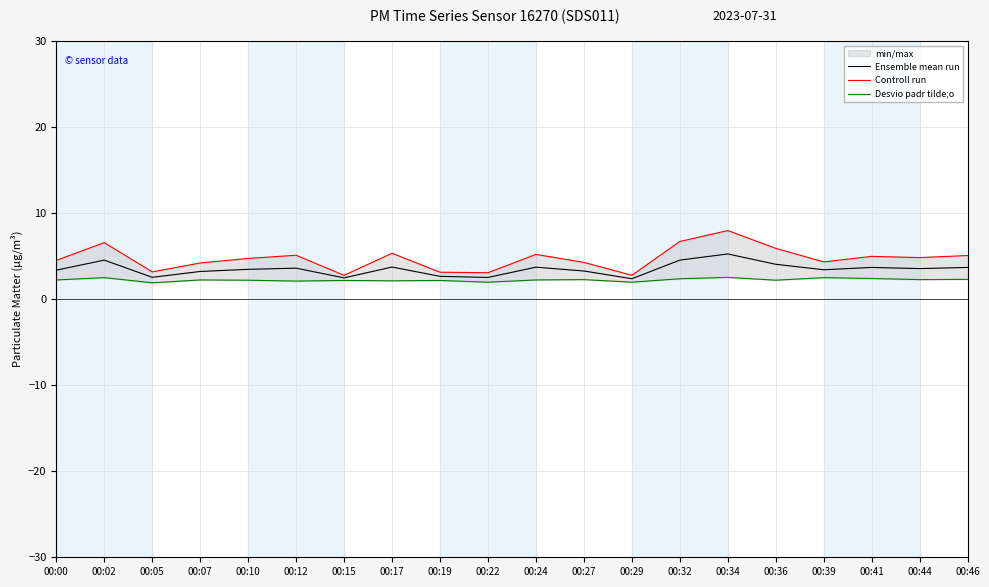

Reading left to right, extract all data points from this chart.

Ensemble mean run: 00:00=3.4	00:02=4.5	00:05=2.5	00:07=3.2	00:10=3.5	00:12=3.6	00:15=2.5	00:17=3.7	00:19=2.6	00:22=2.5	00:24=3.7	00:27=3.3	00:29=2.4	00:32=4.5	00:34=5.2	00:36=4.1	00:39=3.4	00:41=3.7	00:44=3.5	00:46=3.7
Controll run: 00:00=4.5	00:02=6.6	00:05=3.2	00:07=4.2	00:10=4.7	00:12=5.1	00:15=2.8	00:17=5.3	00:19=3.1	00:22=3.1	00:24=5.2	00:27=4.3	00:29=2.8	00:32=6.7	00:34=8.0	00:36=5.9	00:39=4.3	00:41=5.0	00:44=4.8	00:46=5.1
Desvio padr tilde;o: 00:00=2.2	00:02=2.5	00:05=1.9	00:07=2.2	00:10=2.2	00:12=2.1	00:15=2.2	00:17=2.1	00:19=2.2	00:22=2.0	00:24=2.2	00:27=2.3	00:29=2.0	00:32=2.4	00:34=2.5	00:36=2.2	00:39=2.5	00:41=2.4	00:44=2.3	00:46=2.3